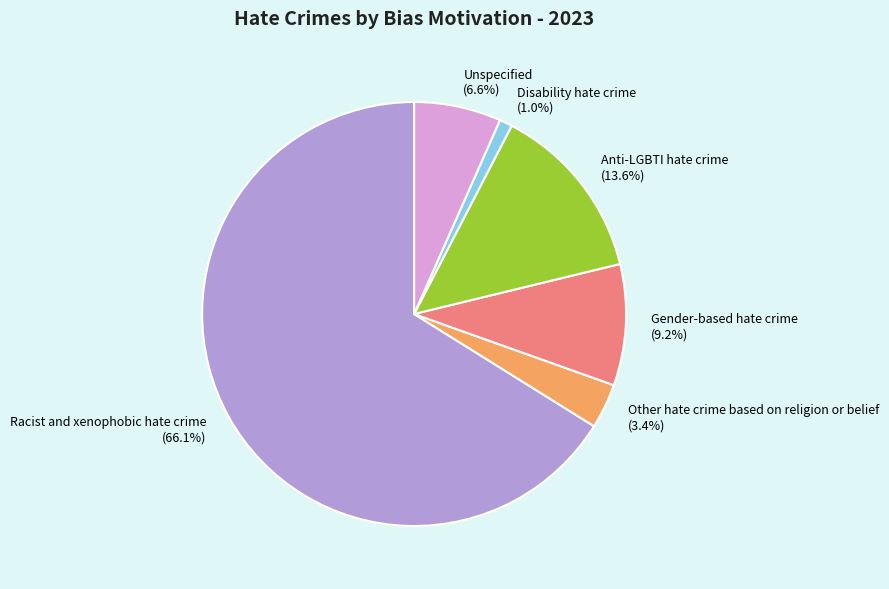

What is the ratio of the value at Racist and xenophobic hate crime to the value at Gender-based hate crime?

7.2